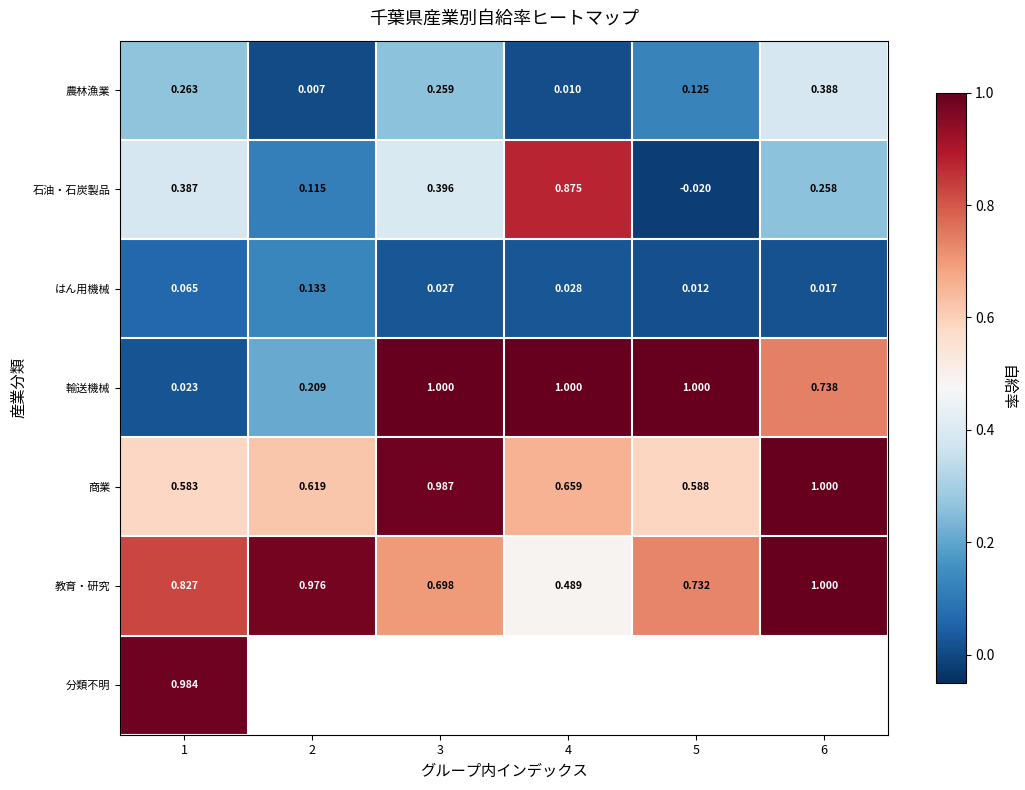

How many data points does each series have?

6